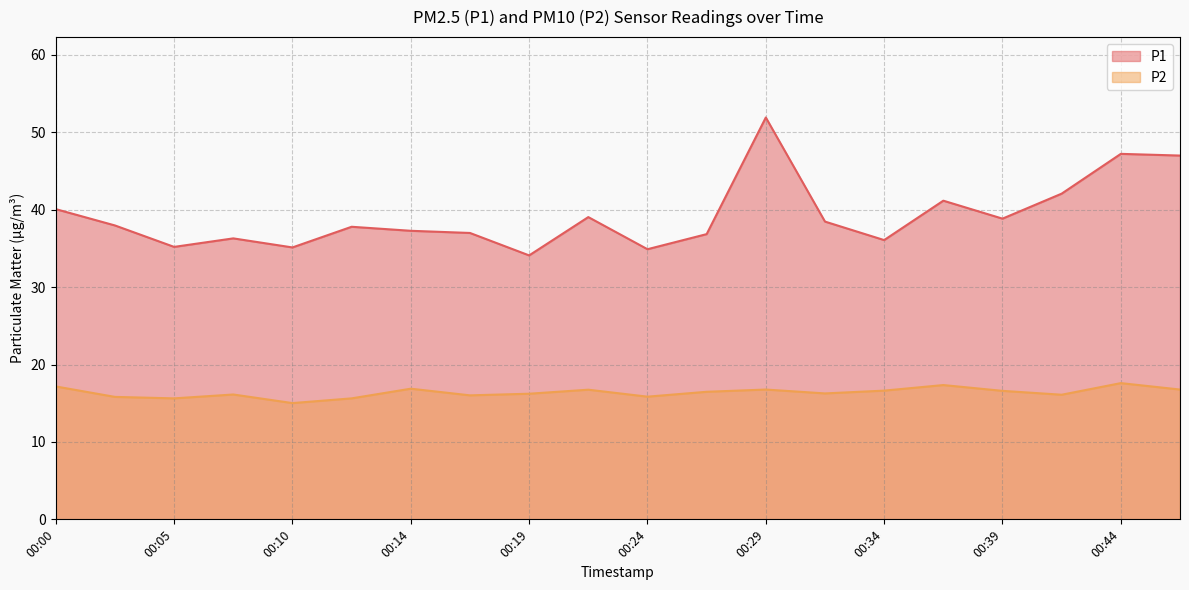

Where is the first local maximum for P1?

00:07